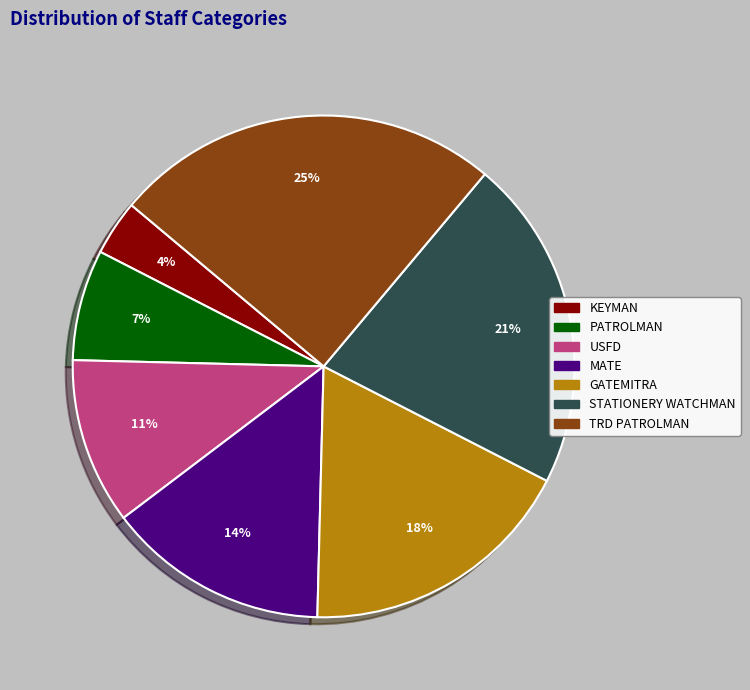

True or false: TRD PATROLMAN accounts for 25% of the total.

True